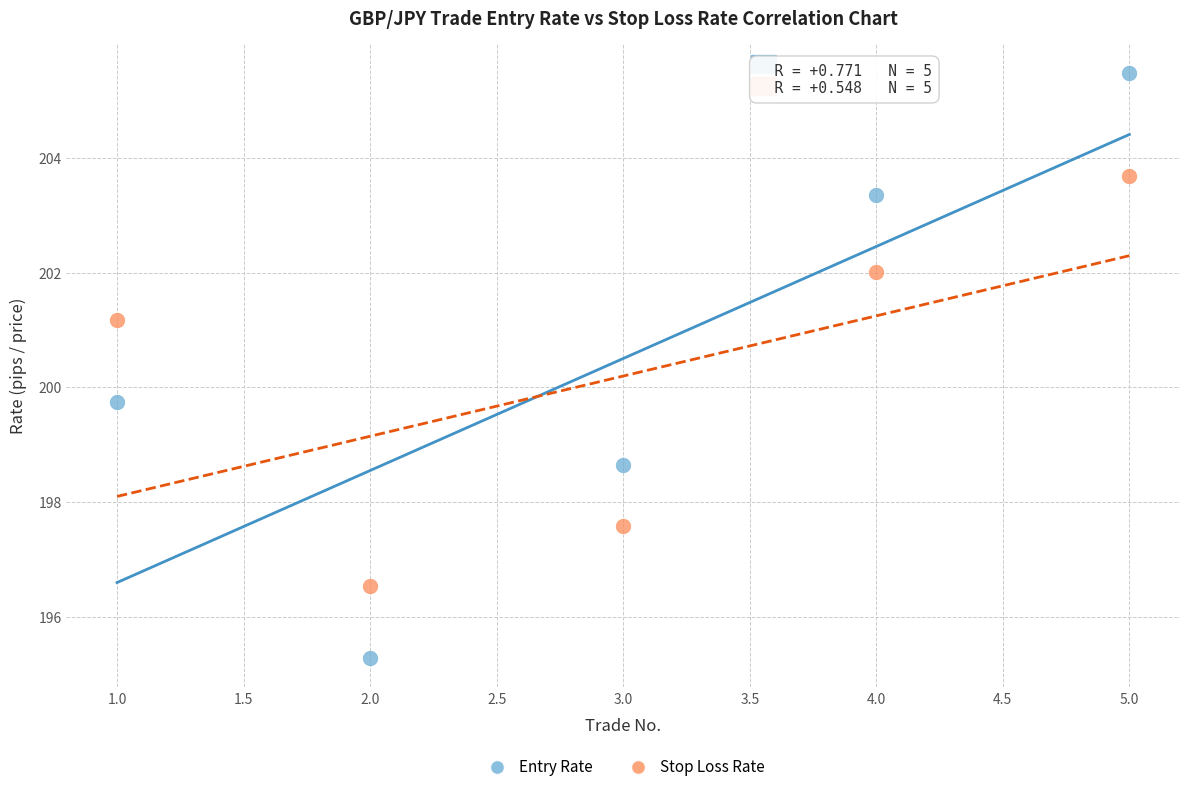

What are all the series names shown in the legend?

Entry Rate, Stop Loss Rate